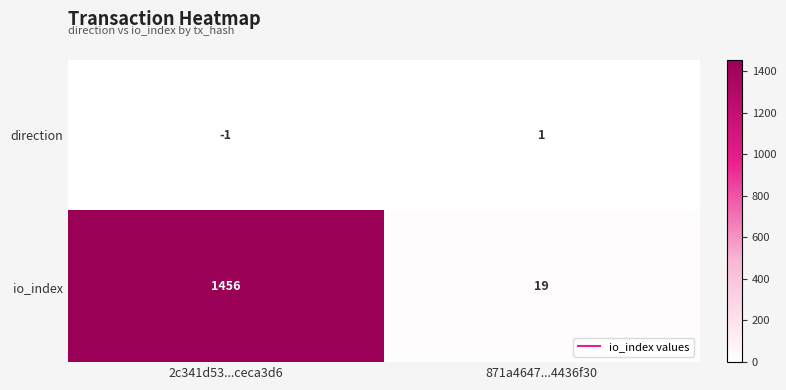

What is the total value across all series at 871a4647...4436f30?

20